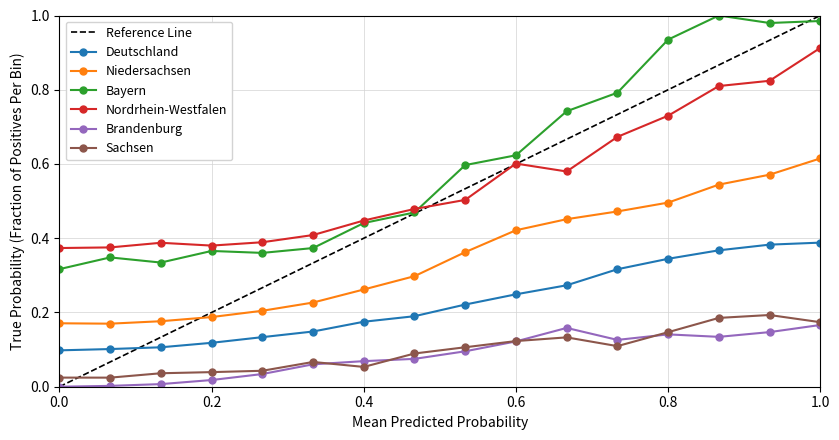

How many lines are shown in the chart?

6